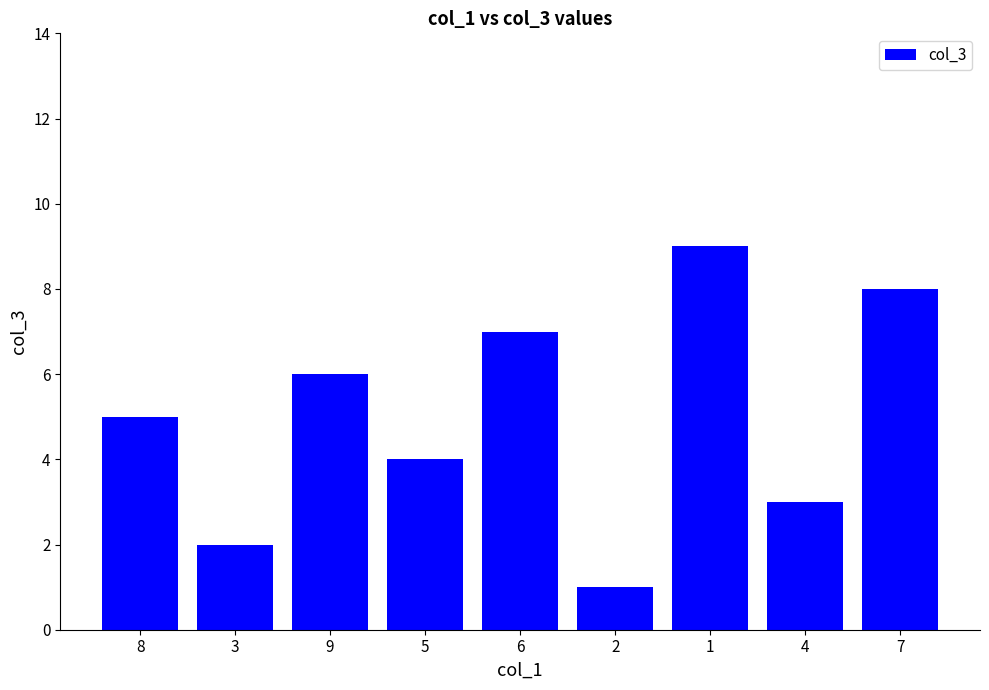

True or false: the data shows 5 at 8.

True